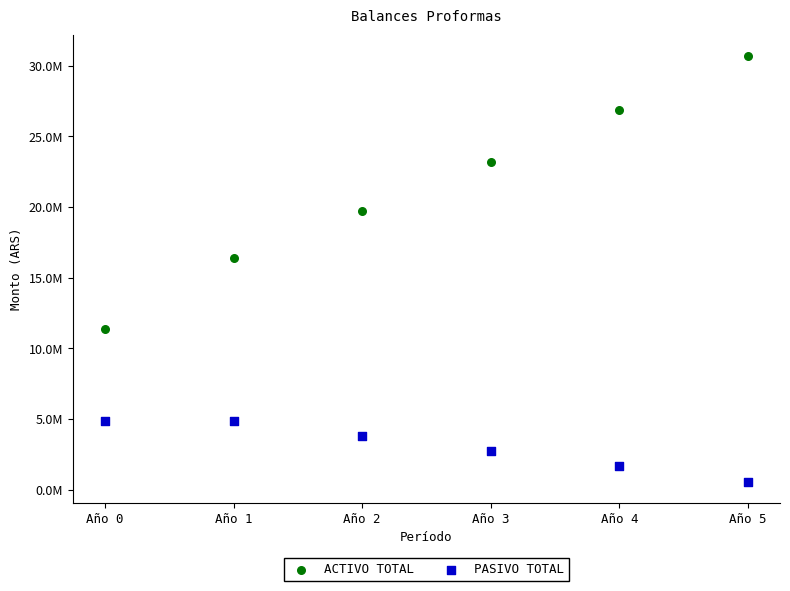

Which series contains the lowest Y value?

PASIVO TOTAL